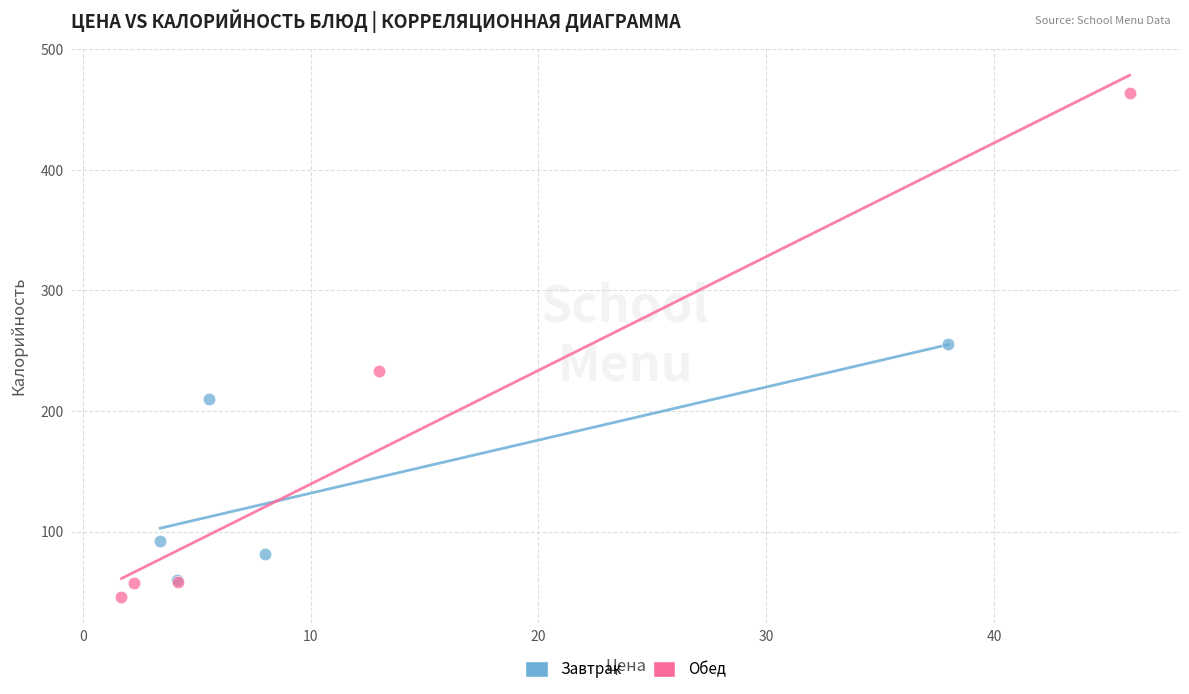

Which series has the widest spread of Y values?

Обед